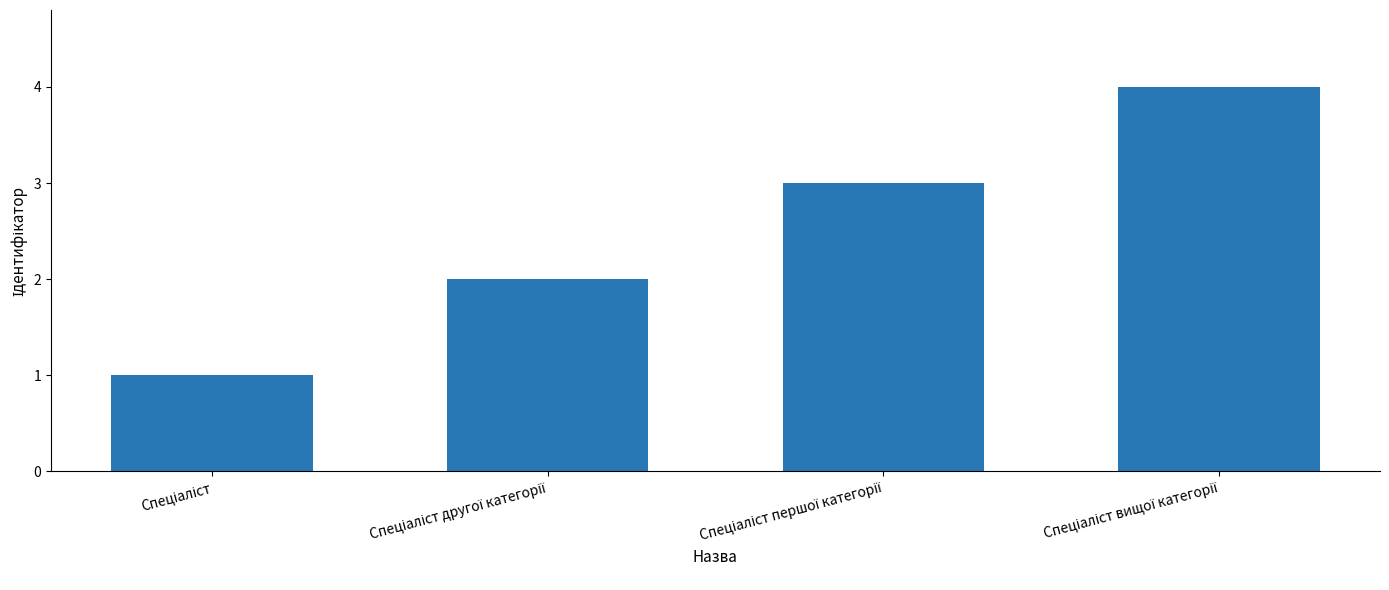

How many values are between 2 and 4?

3